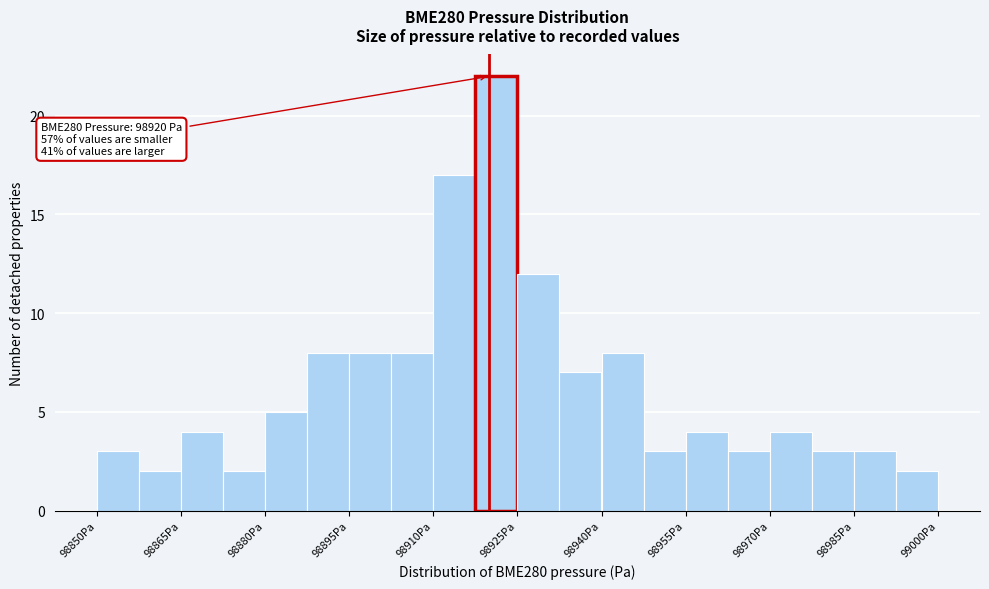

Read against the x-axis, roughly where is the centre of the tallest bar?

98922